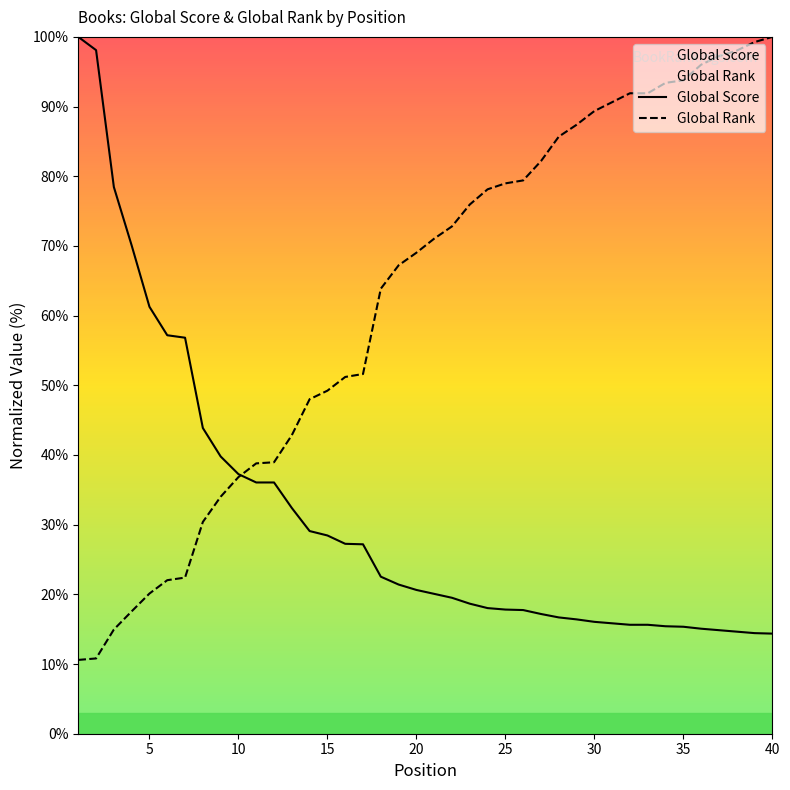

True or false: Global Rank and Global Score cross at least once.

True